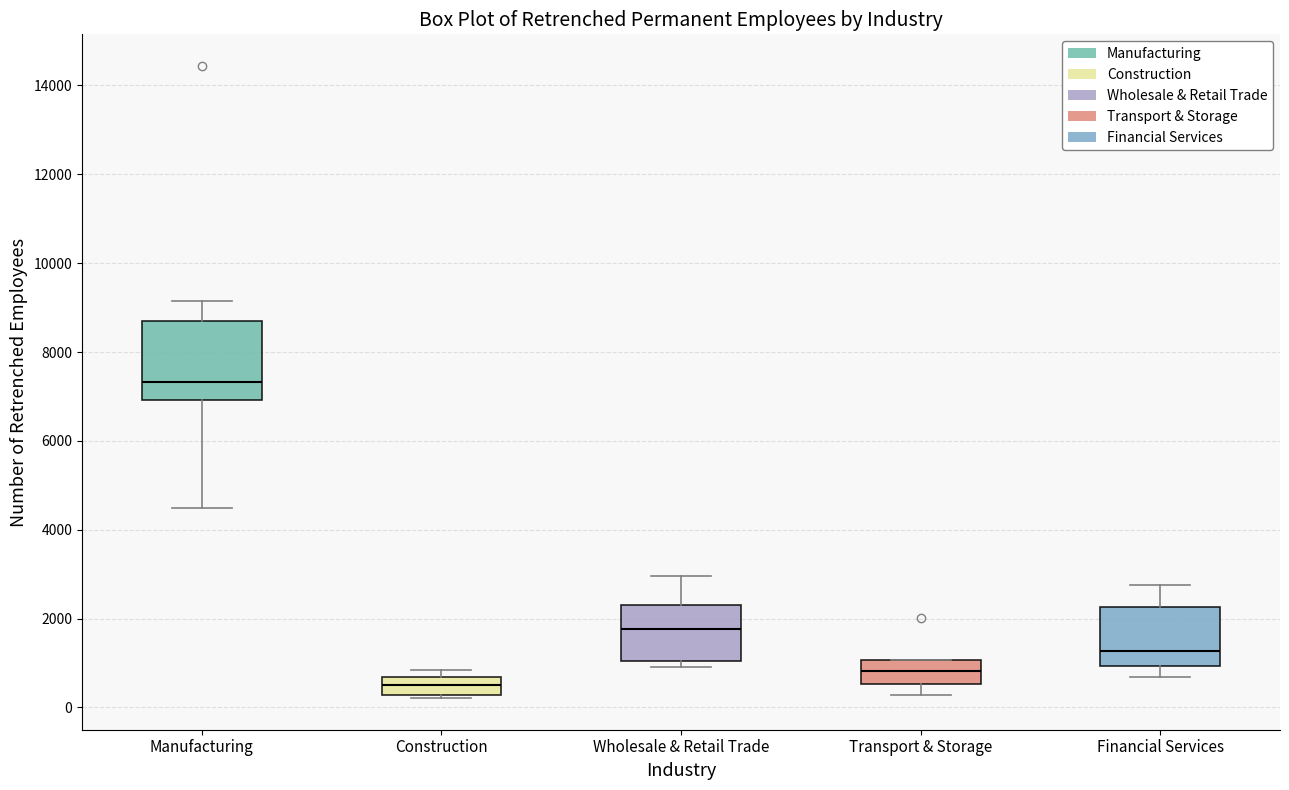

Which box is the tallest, from its lower edge to its upper edge?

Manufacturing